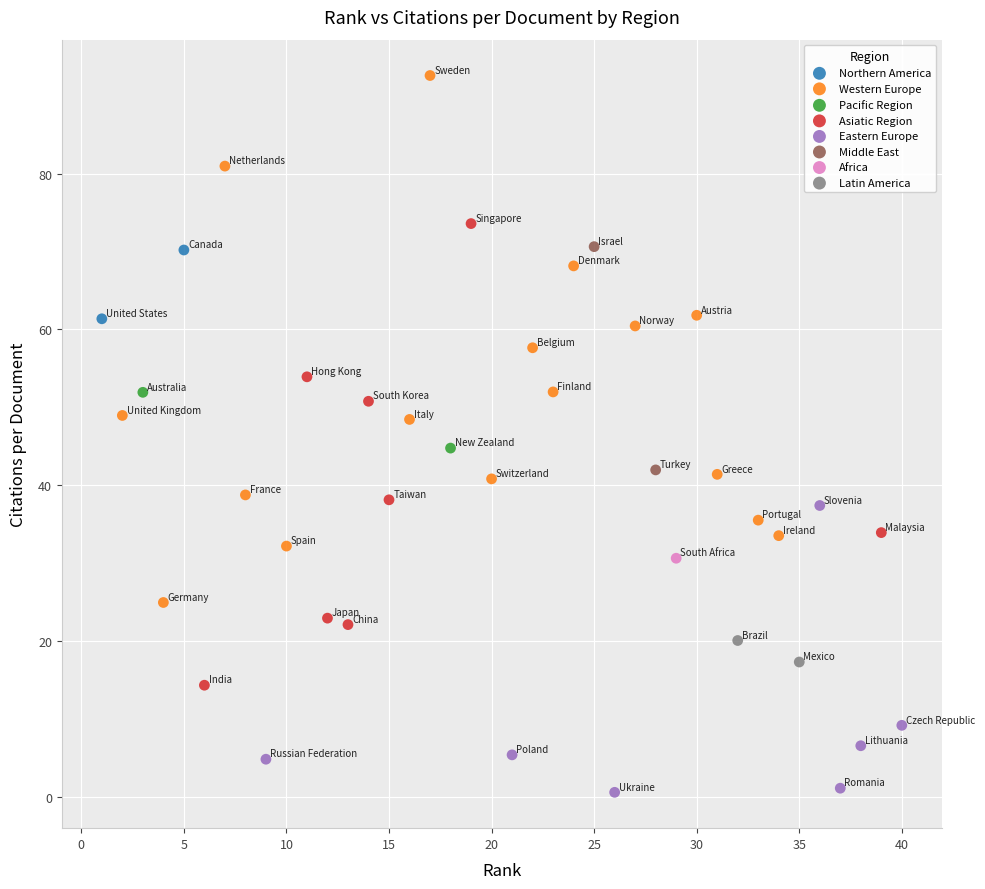

Which series reaches the maximum Y coordinate?

Western Europe